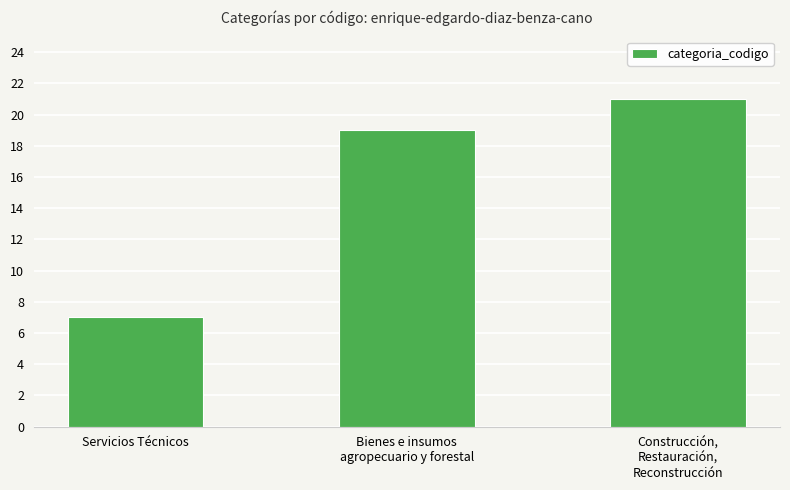

True or false: the data shows 21 at Construcción,
Restauración,
Reconstrucción.

True